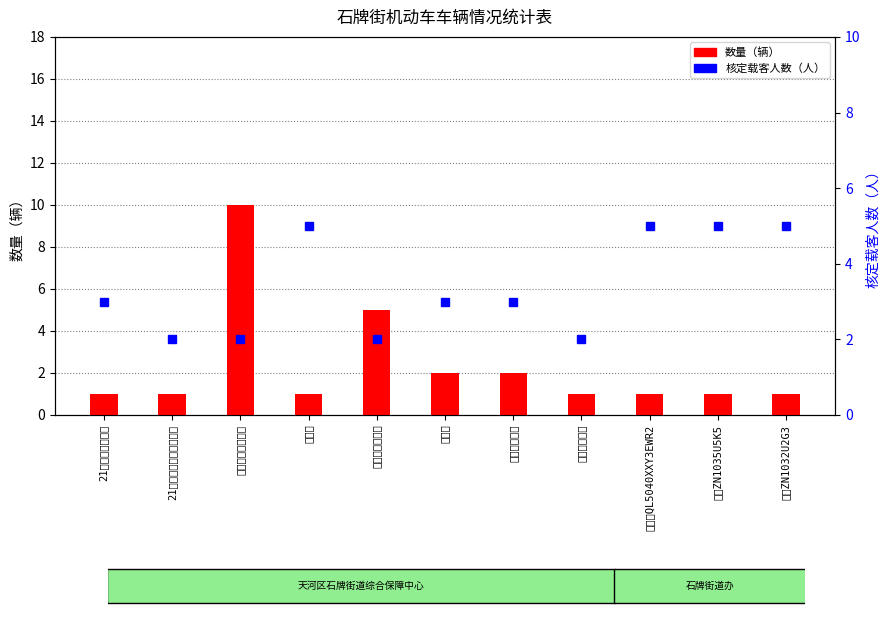

Are the bars grouped side by side (vs. stacked)?

Yes